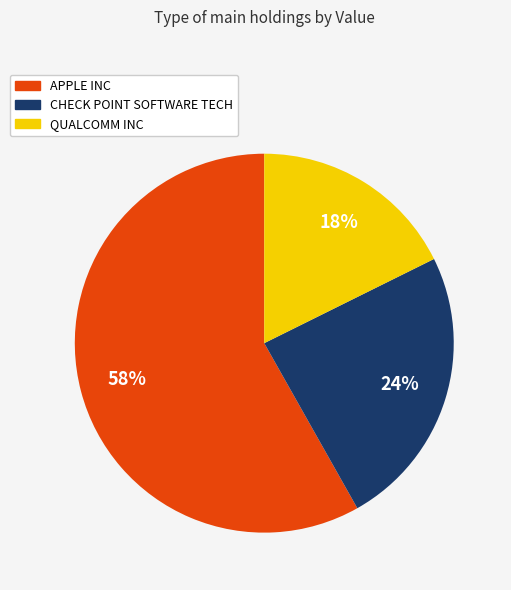

What is the smallest slice in the pie chart?

QUALCOMM INC